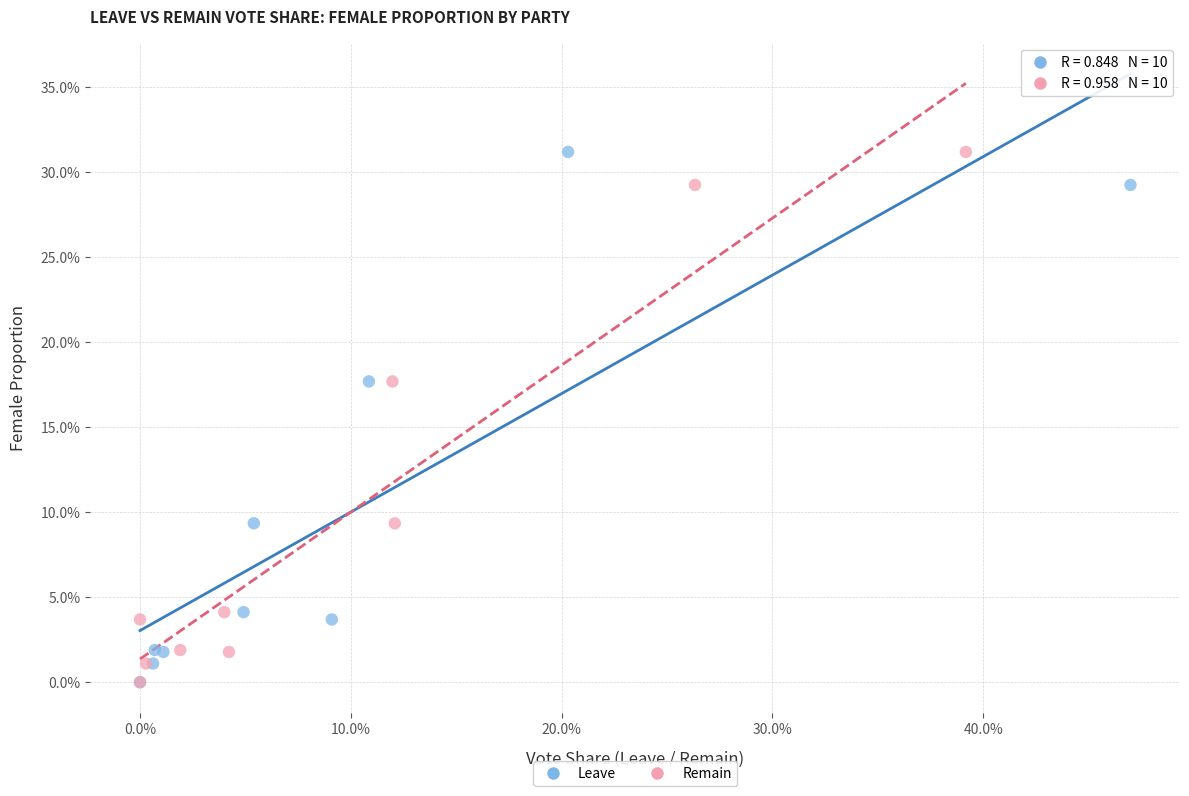

What are all the series names shown in the legend?

Leave, Remain